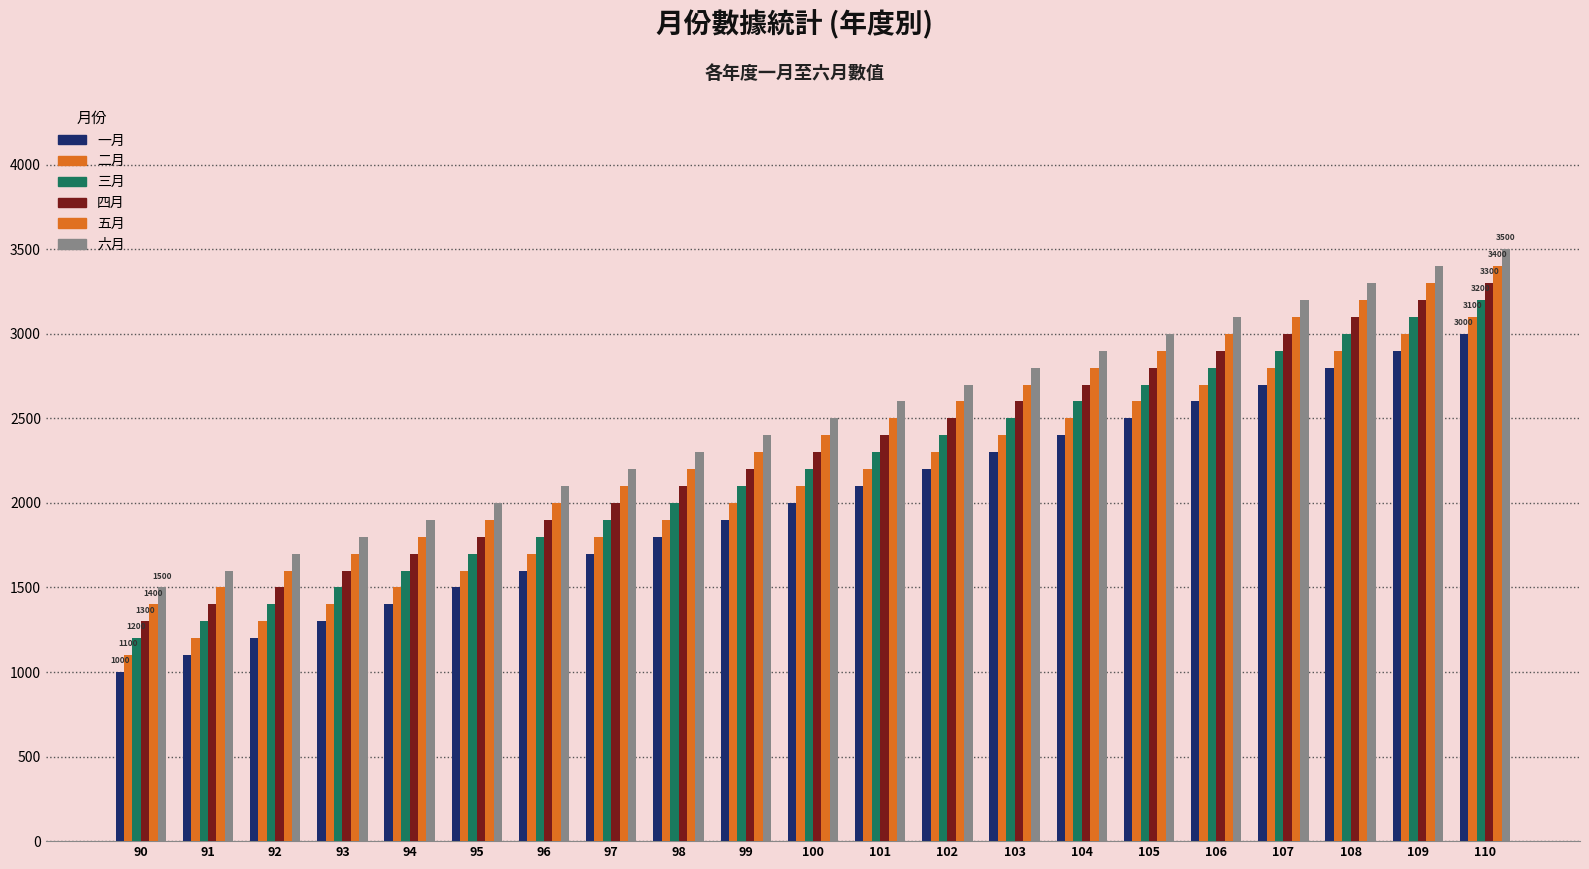

Is the value of 二月 at 92 greater than the value of 一月 at 98?

No